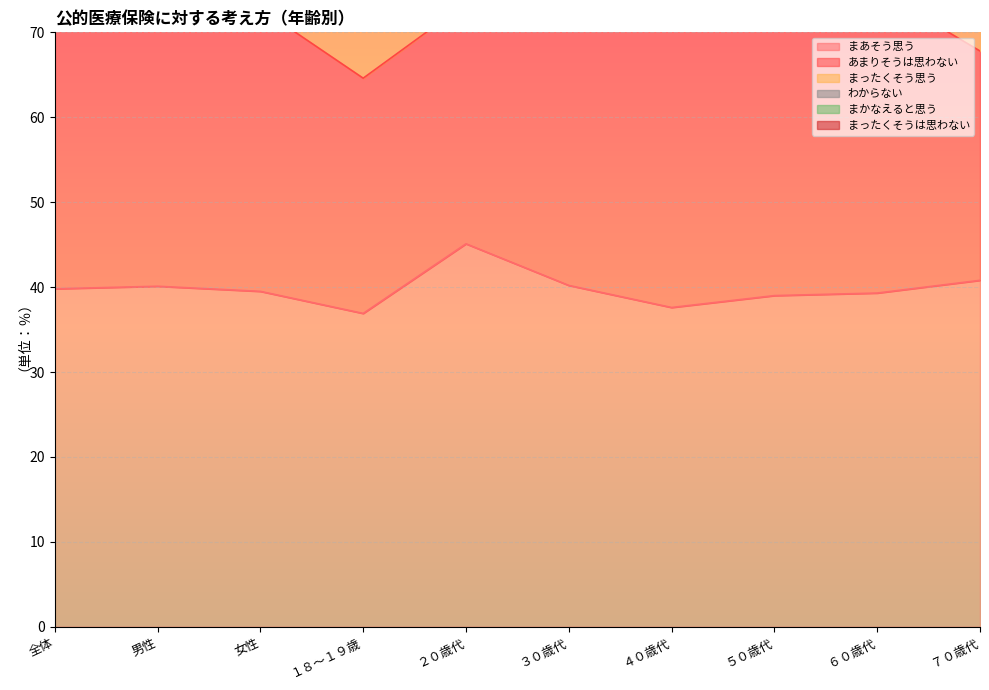

What is the minimum value for まあそう思う?

36.9